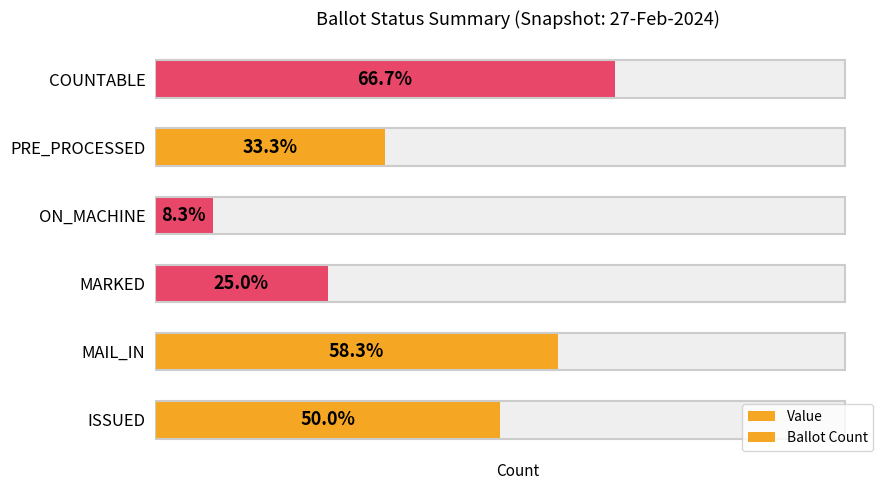

What is the value of the Value bar at the 4th from the left?

1